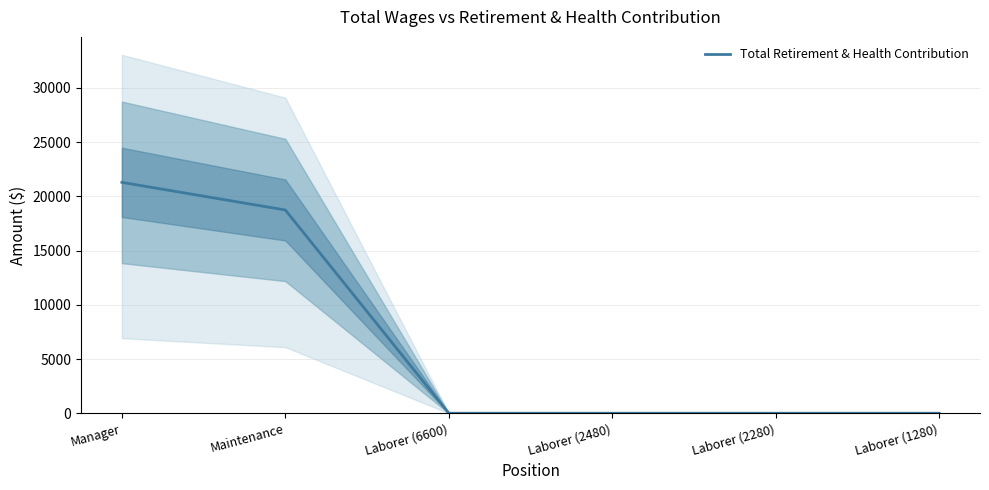

Reading left to right, list all the values displayed in this chart.

21294	18745	0	0	0	0